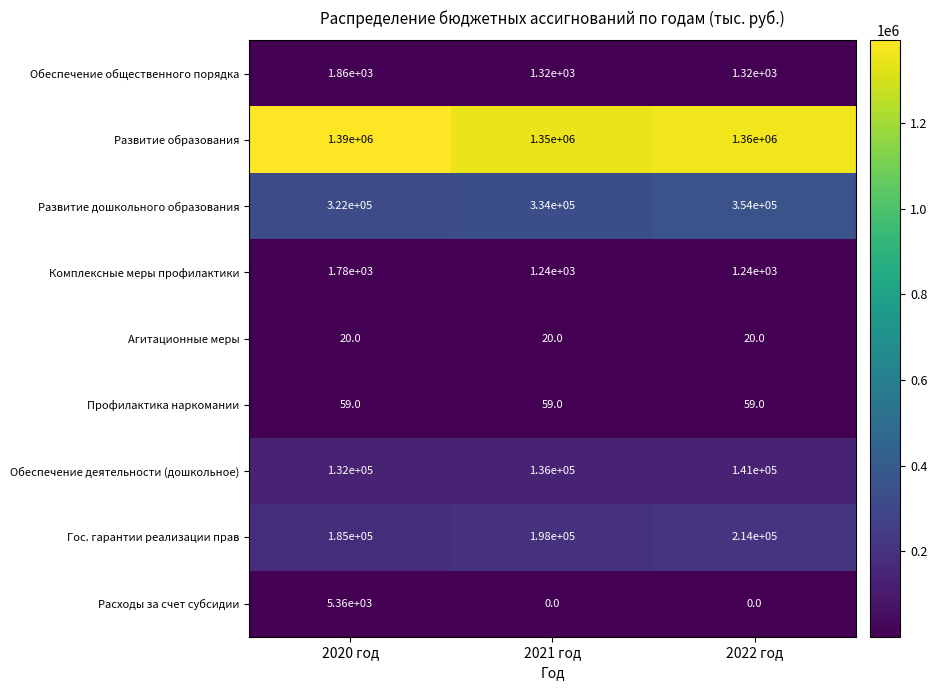

Where is Обеспечение деятельности (дошкольное) nearest to the value 136500?

2021 год